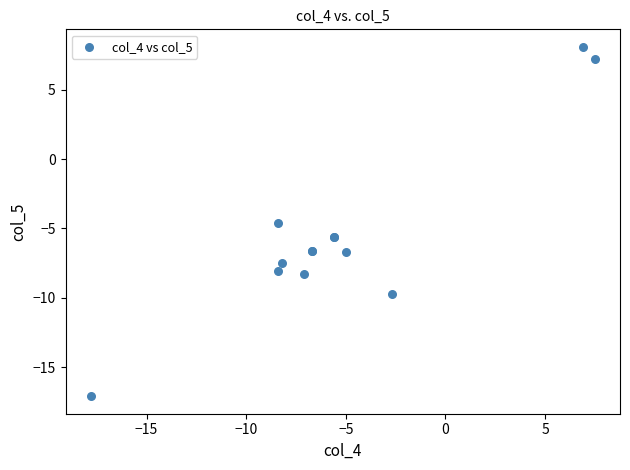

What Y value in the scatter plot is closest to -4?

-4.6